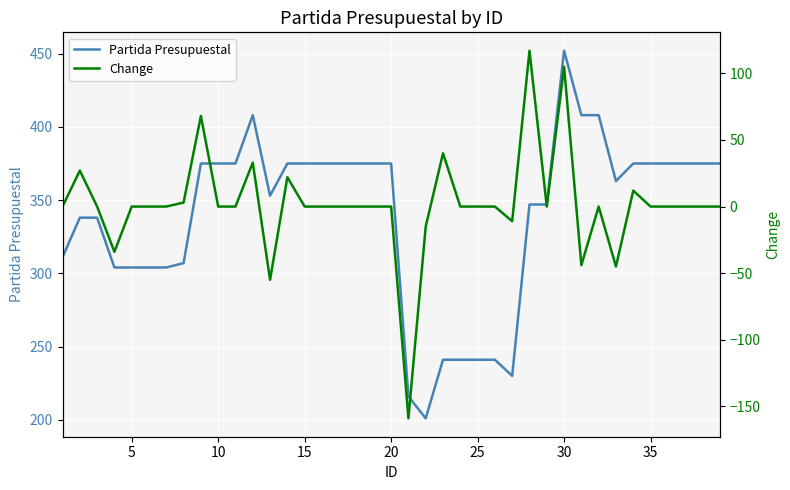

How many data points in Change are above 0?

9